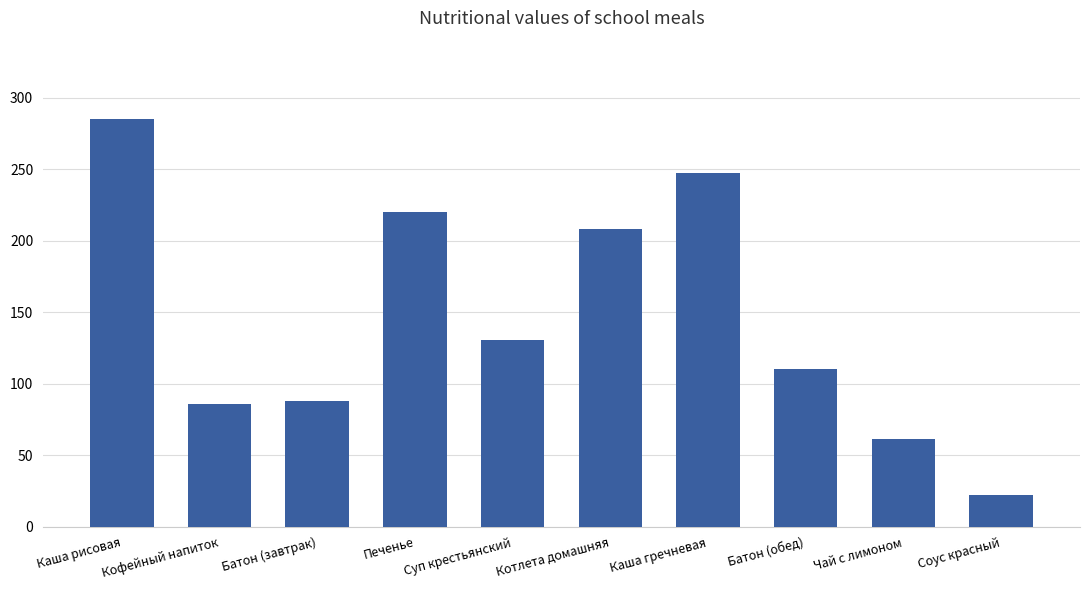

What is the difference between the maximum and minimum values?

263.4